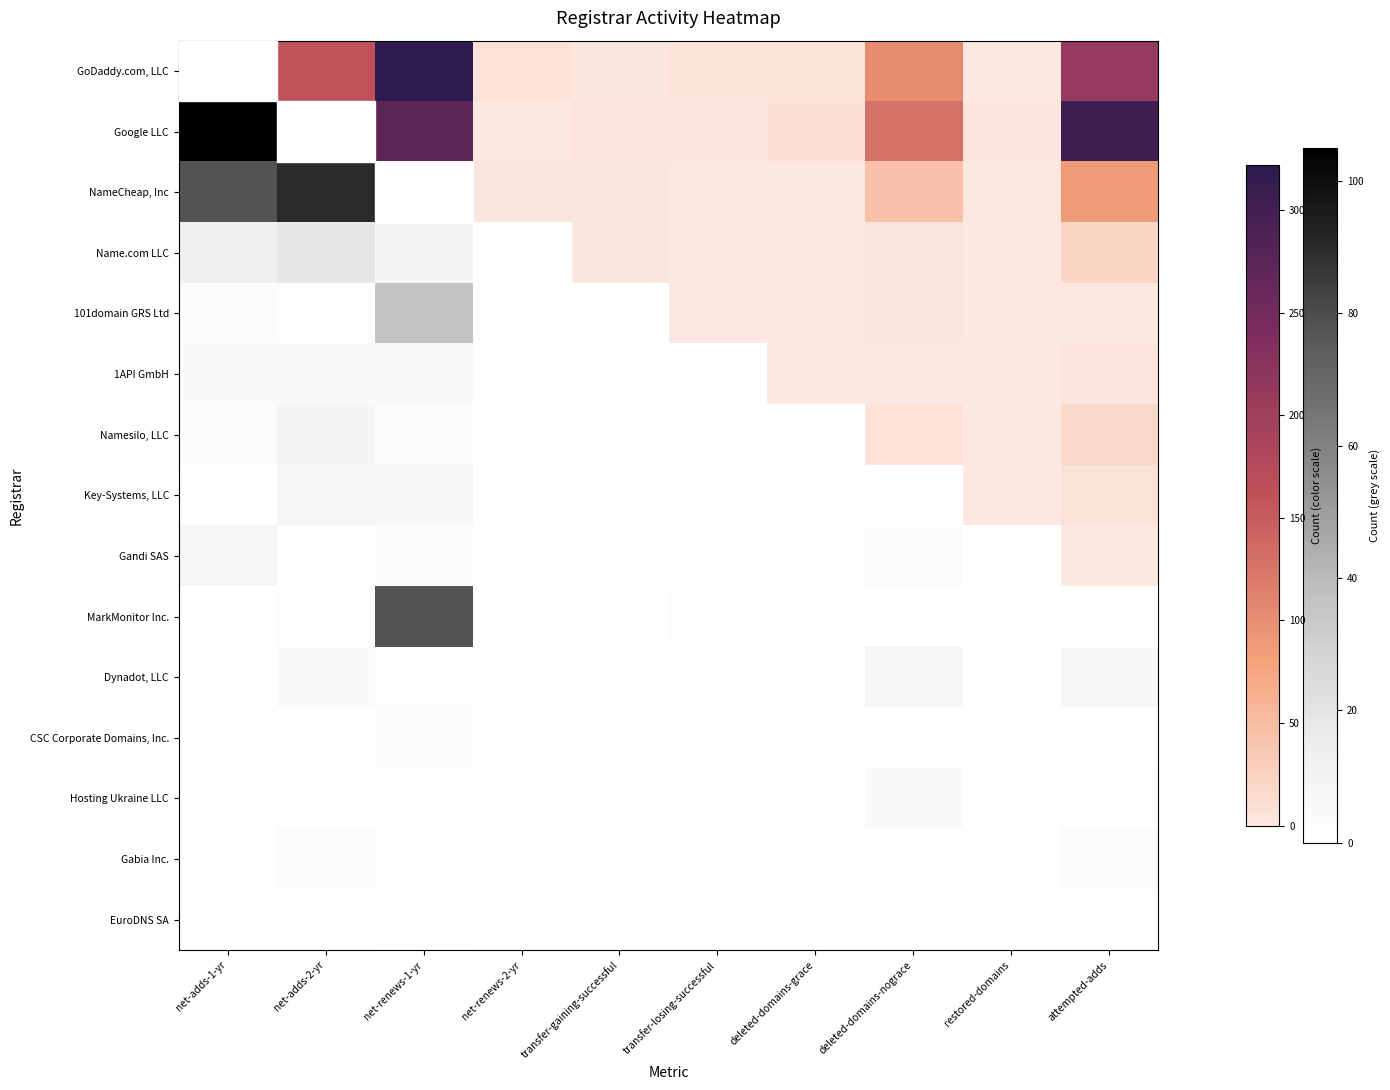

Which has a higher value, transfer-gaining-successful or net-renews-2-yr?

net-renews-2-yr